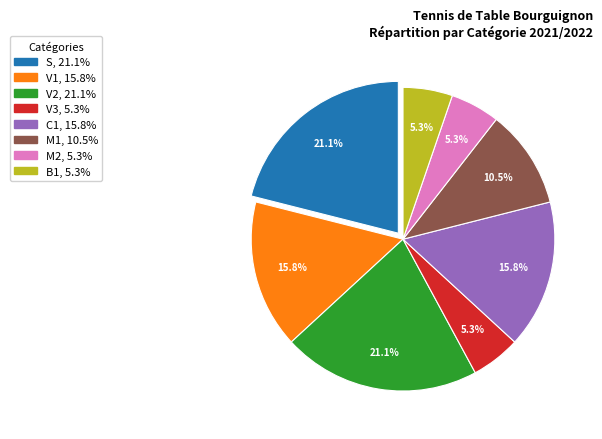

To the nearest percent, what is the average slice percentage?

12%